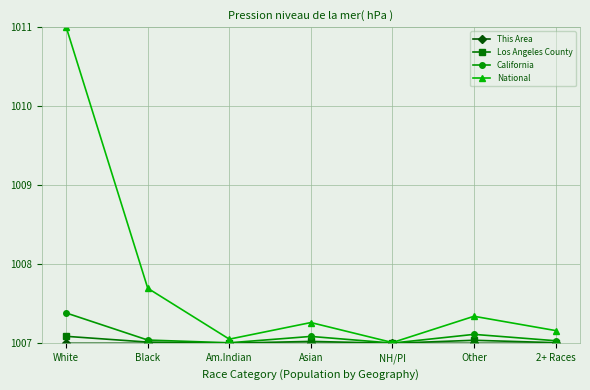

The value of National at Black is 423.2. True or false?

False